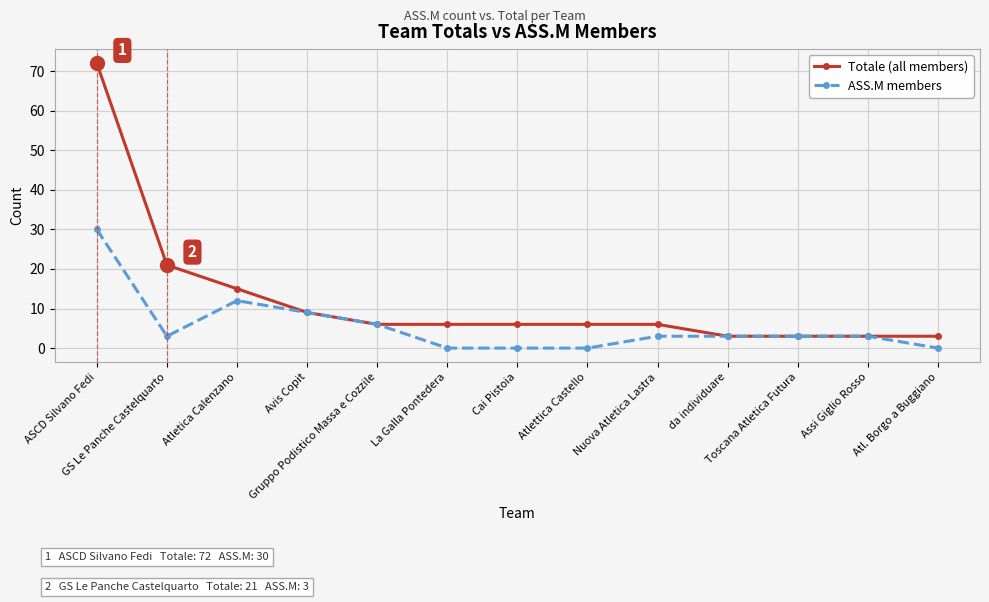

Is it true that Totale (all members) equals 10 at Atlettica Castello?

False